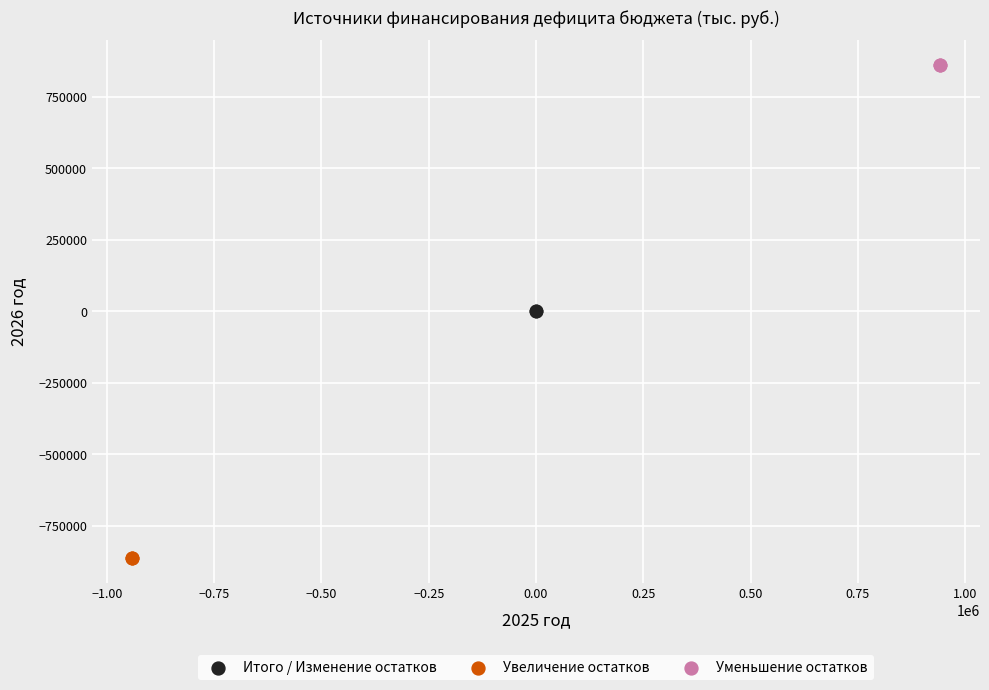

Which series reaches the minimum Y coordinate?

Увеличение остатков